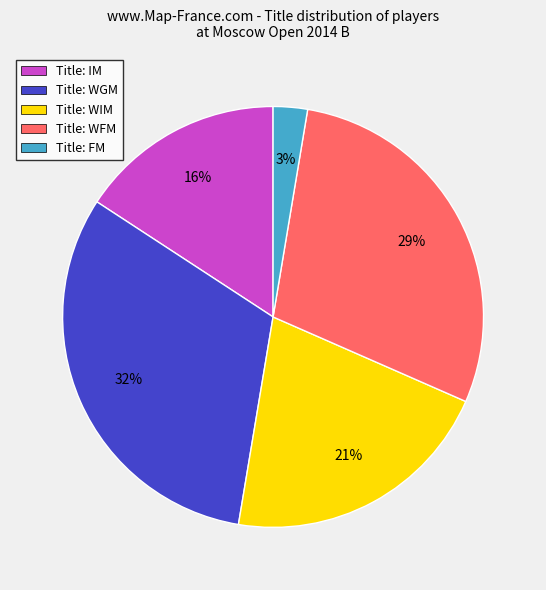

Is there a majority slice in this chart?

No